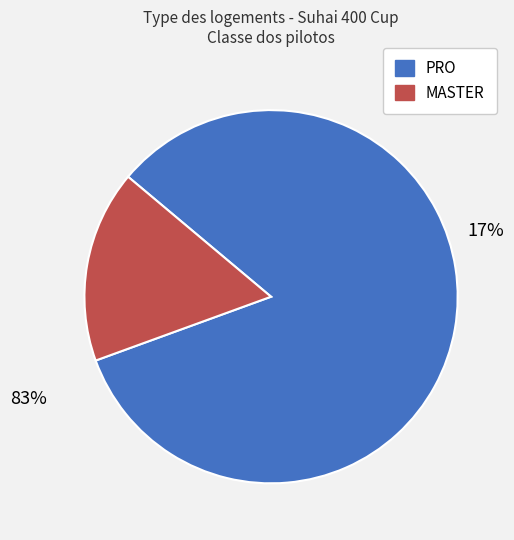

To the nearest percent, what portion does MASTER represent?

17%